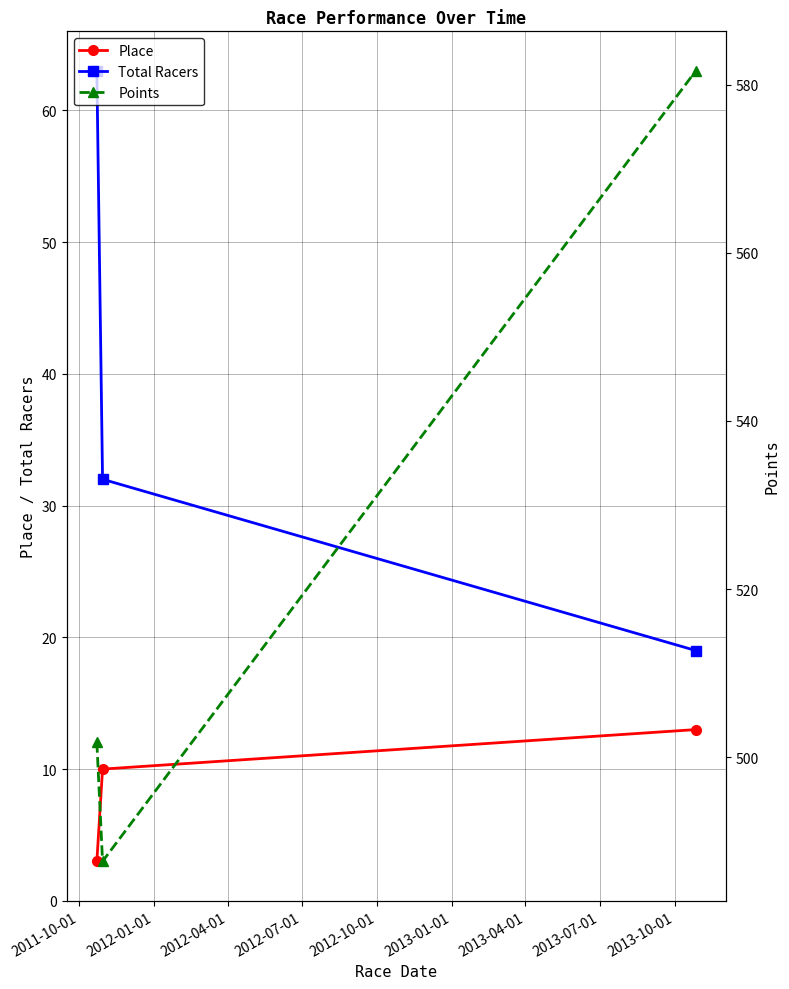

What is the sum of all Points values?

1571.0